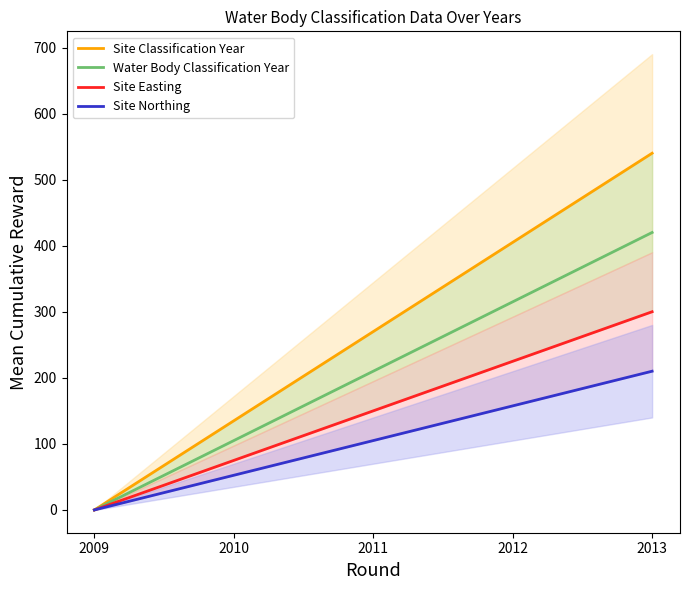

Does the chart display data point markers on the line(s)?

No